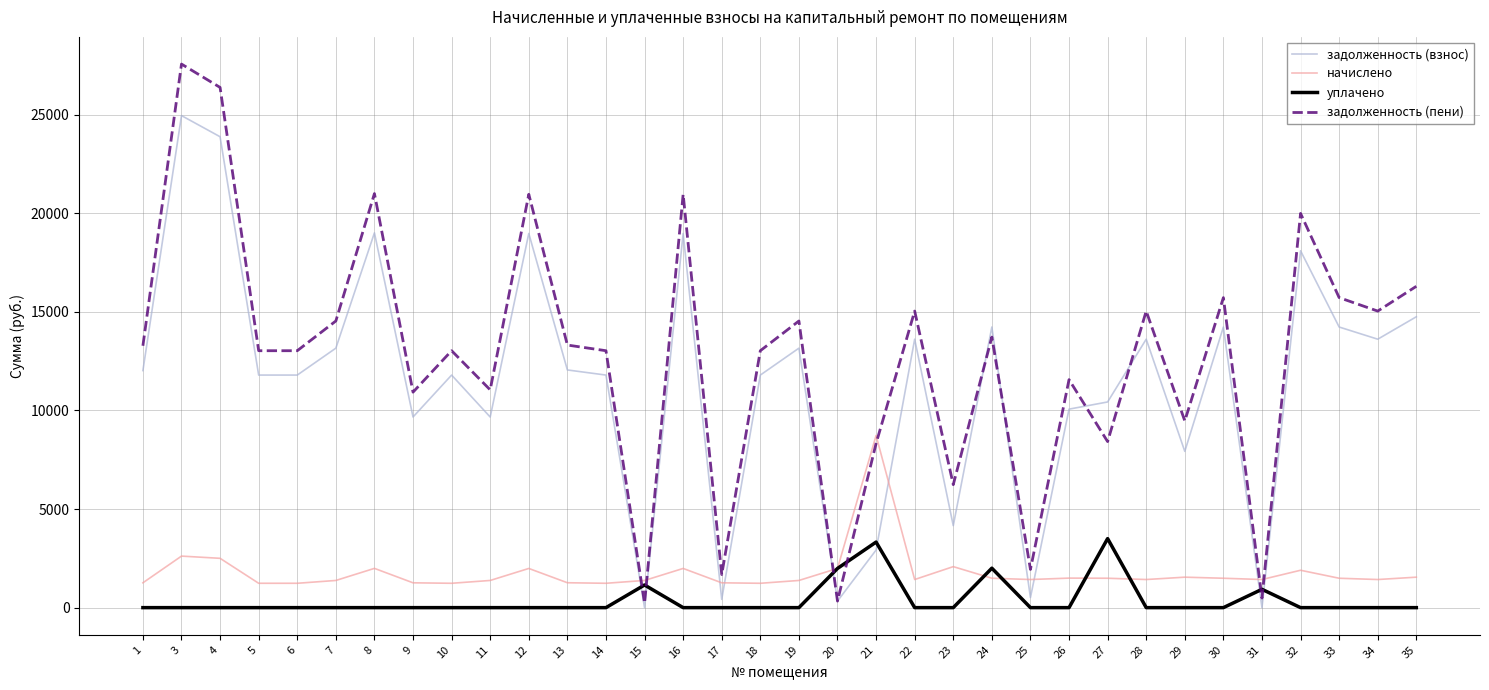

What is the difference between the second highest and second lowest values in the задолженность (пени) series?

26045.5